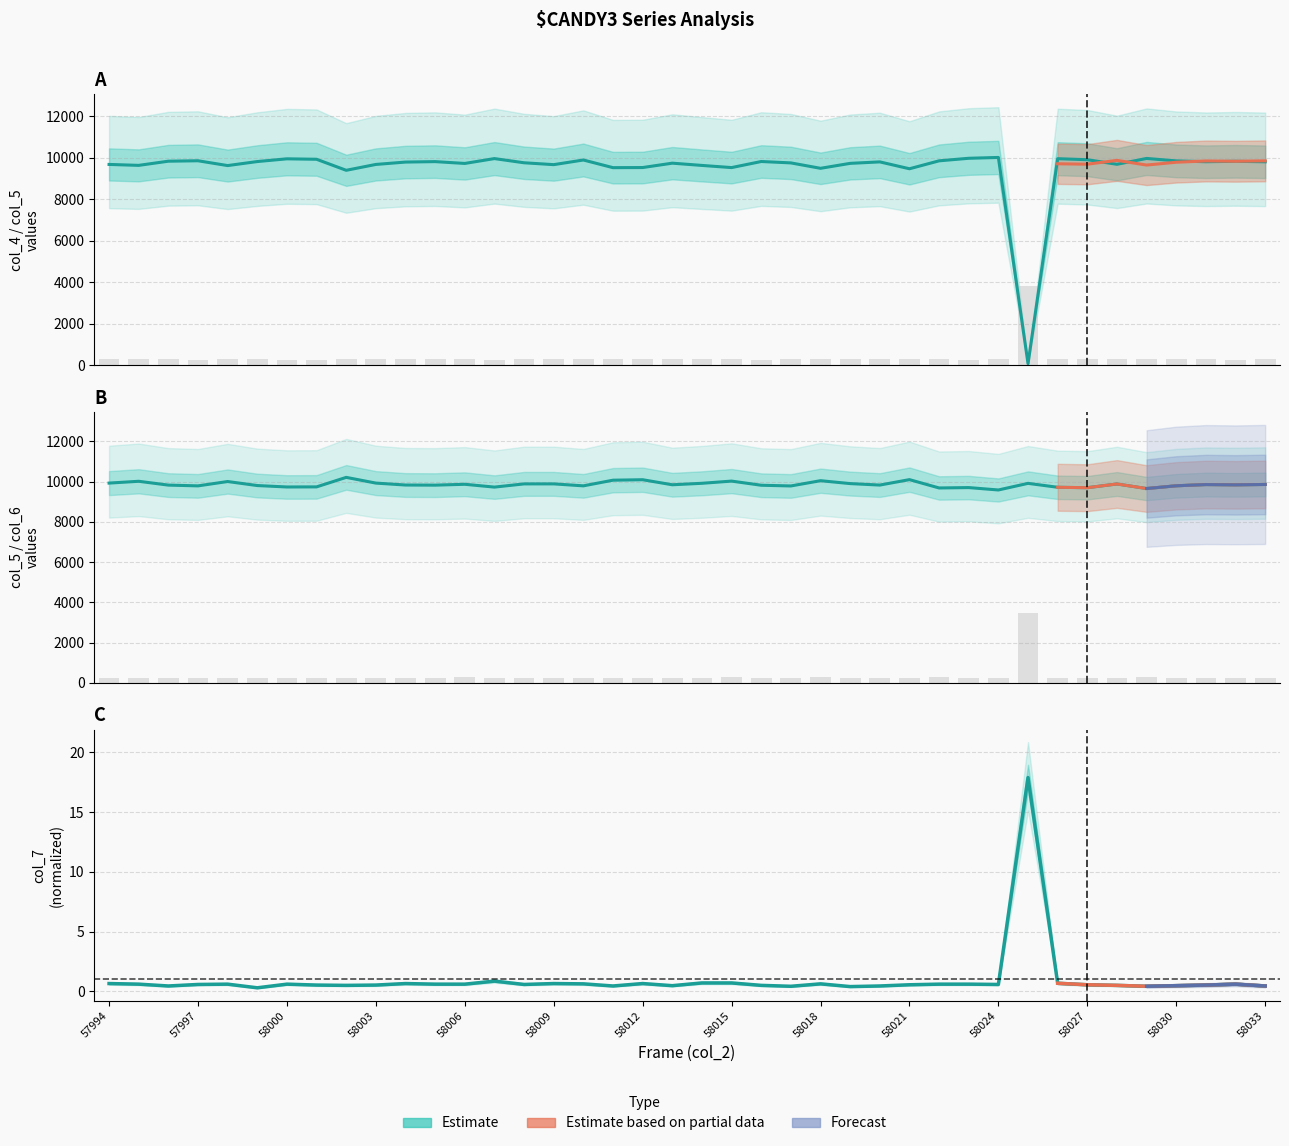

What is the total value across all series at 58015?

19864.9